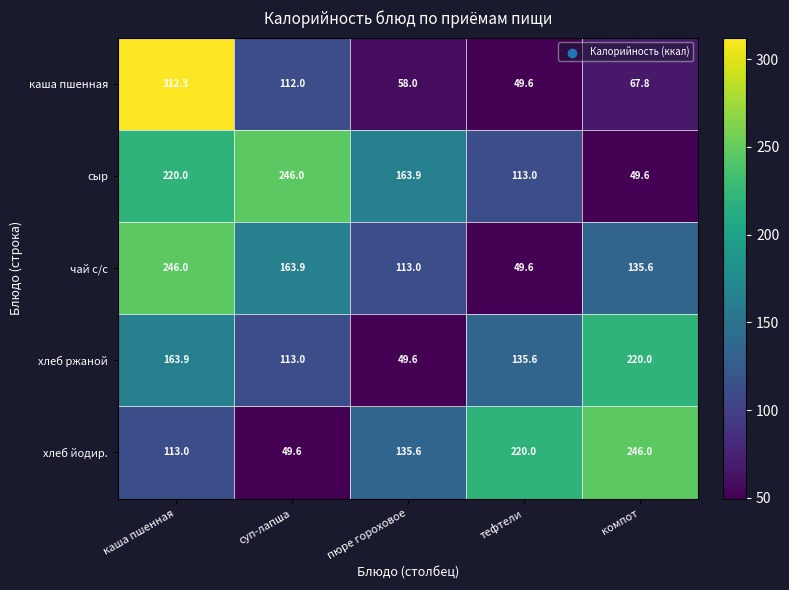

Reading left to right, what are all the values shown in this chart?

каша пшенная: каша пшенная=312.3	суп-лапша=112.0	пюре гороховое=58.0	тефтели=49.6	компот=67.8
сыр: каша пшенная=220.0	суп-лапша=246.0	пюре гороховое=163.9	тефтели=113.0	компот=49.6
чай с/с: каша пшенная=246.0	суп-лапша=163.9	пюре гороховое=113.0	тефтели=49.6	компот=135.6
хлеб ржаной: каша пшенная=163.9	суп-лапша=113.0	пюре гороховое=49.6	тефтели=135.6	компот=220.0
хлеб йодир.: каша пшенная=113.0	суп-лапша=49.6	пюре гороховое=135.6	тефтели=220.0	компот=246.0